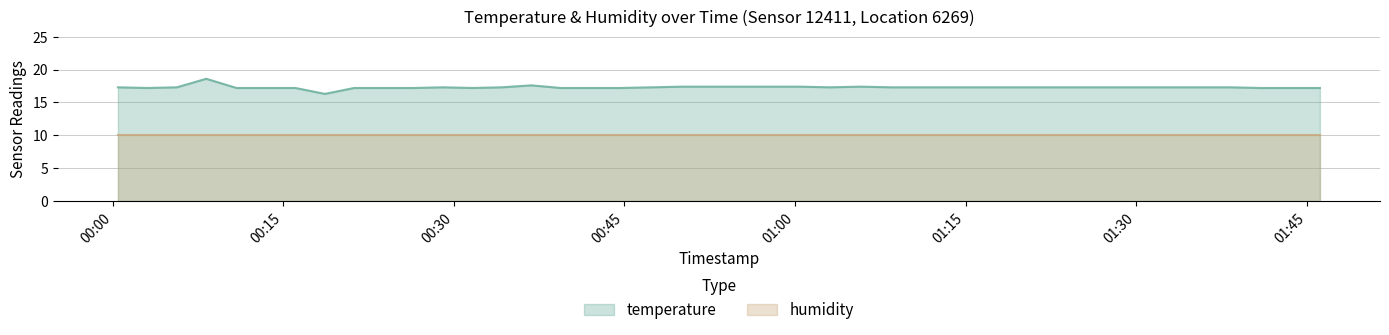

The chart shows a value of 23.3 at 2023-07-31T00:52:36. True or false?

False